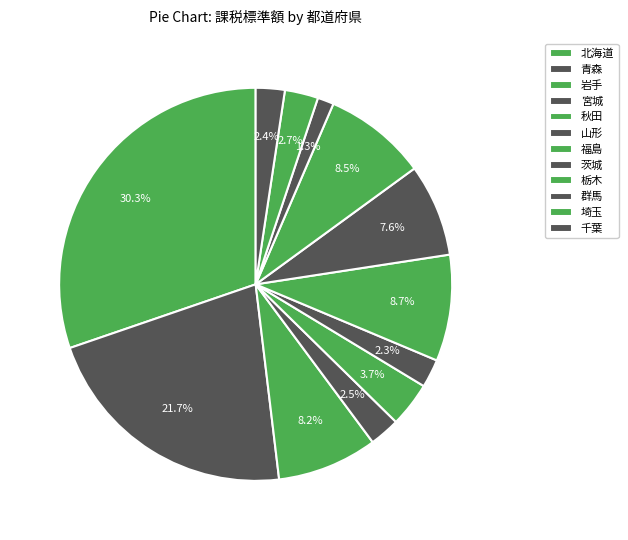

The 埼玉 slice represents 12% of the pie. True or false?

False